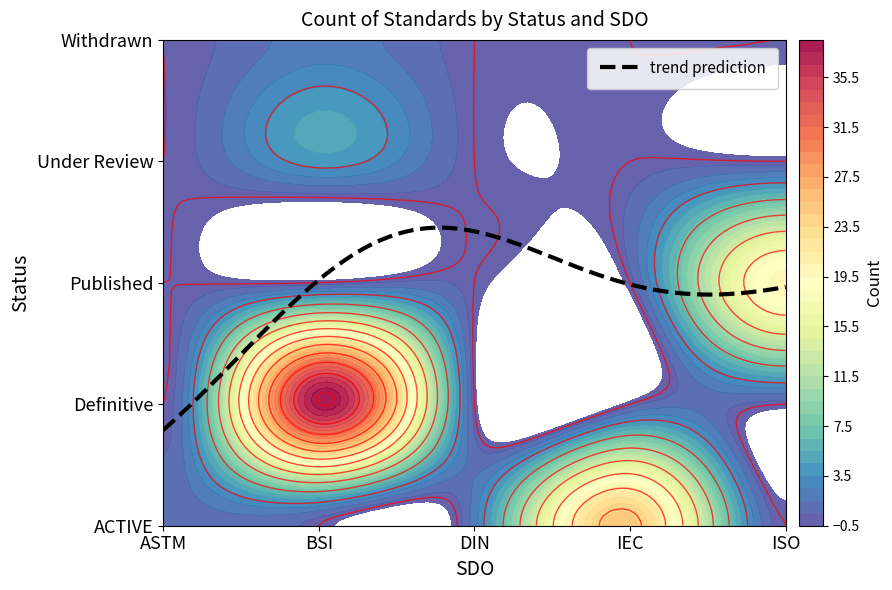

The value of Definitive at BSI is 38. True or false?

True